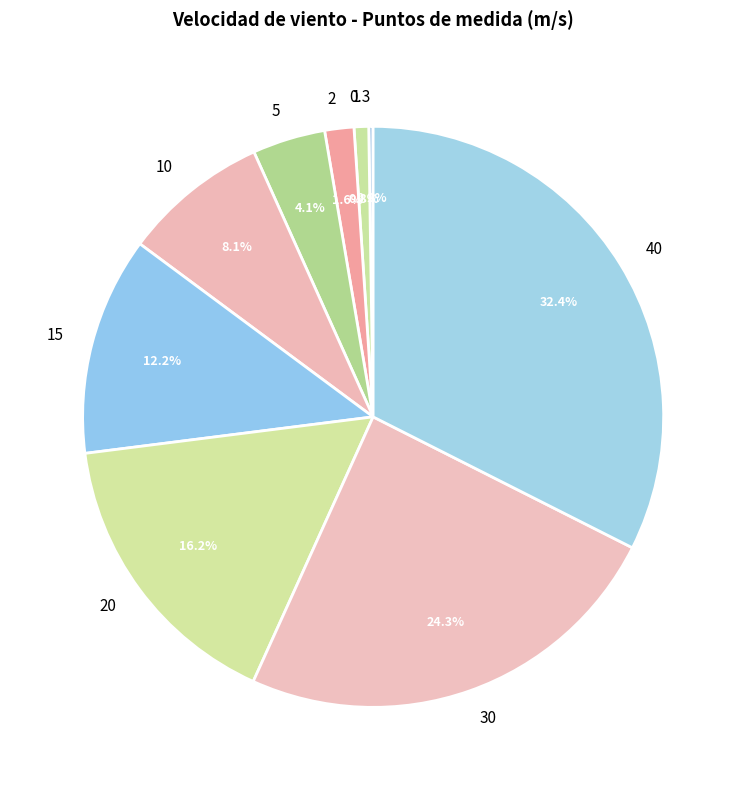

To the nearest percent, what is the difference between the 30 and 20 slice percentages?

8%